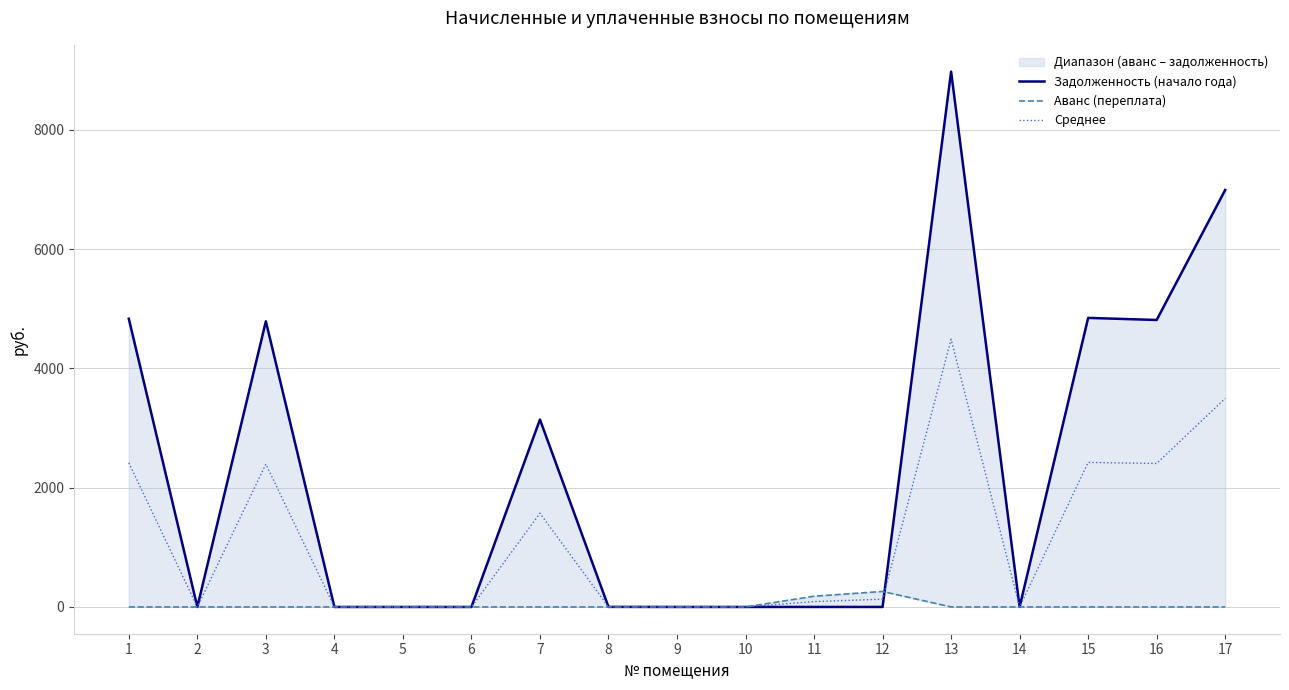

Where is the first local minimum for Задолженность (начало года)?

2